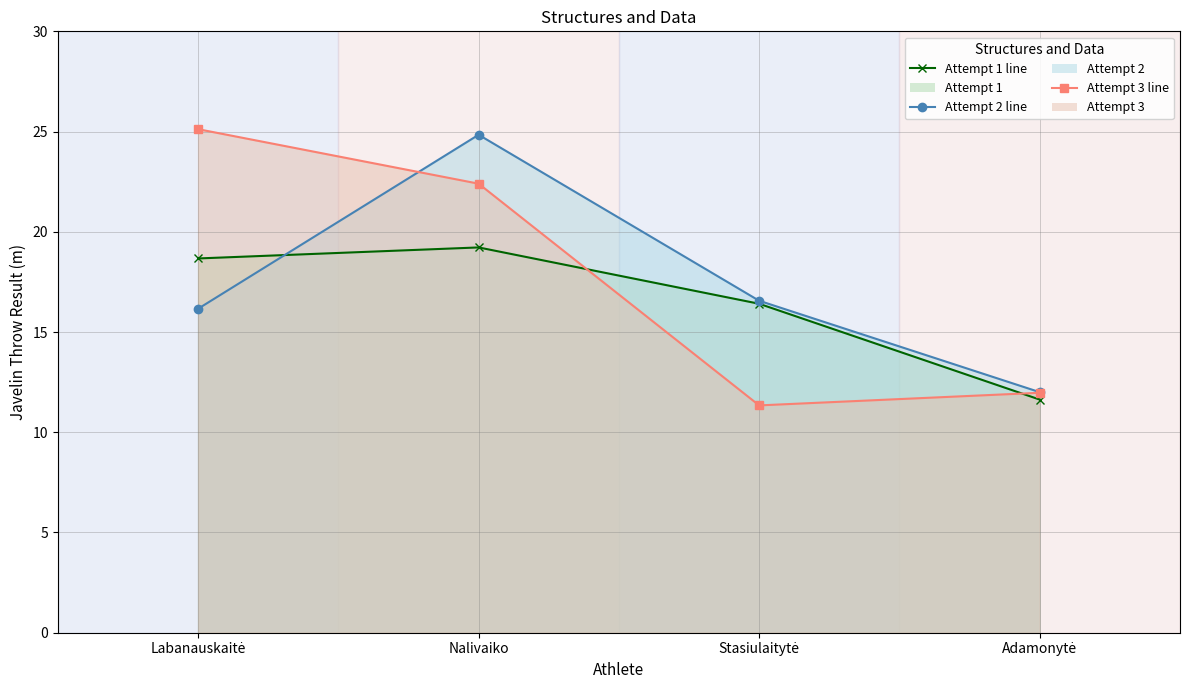

Is the value of Attempt 1 line at Nalivaiko greater than the value of Attempt 3 line at Stasiulaitytė?

Yes